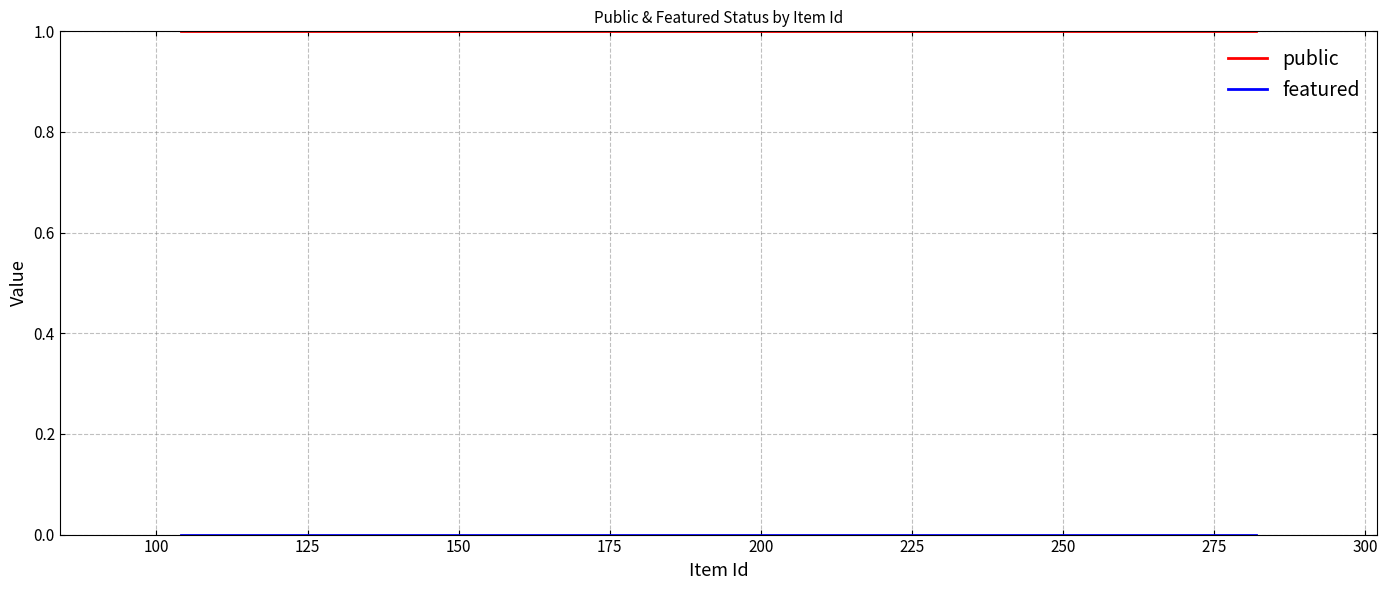

What value does the public series have at 100?

1